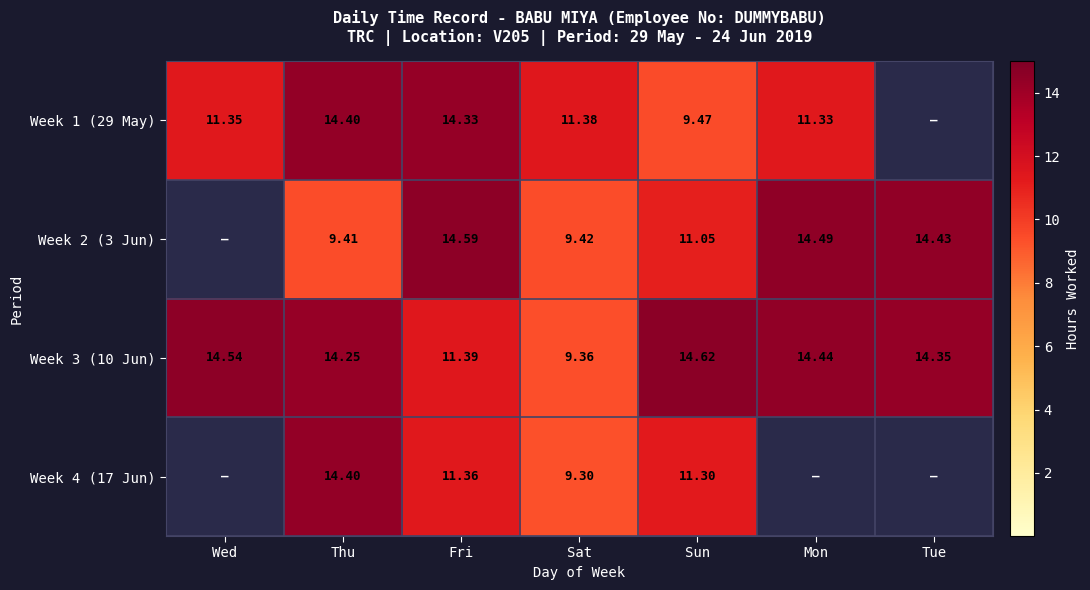

What is the total value across all series at Tue?

28.8